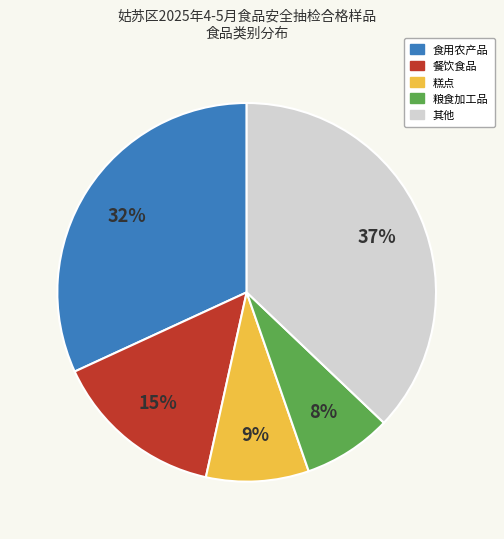

Does any single category account for the majority?

No